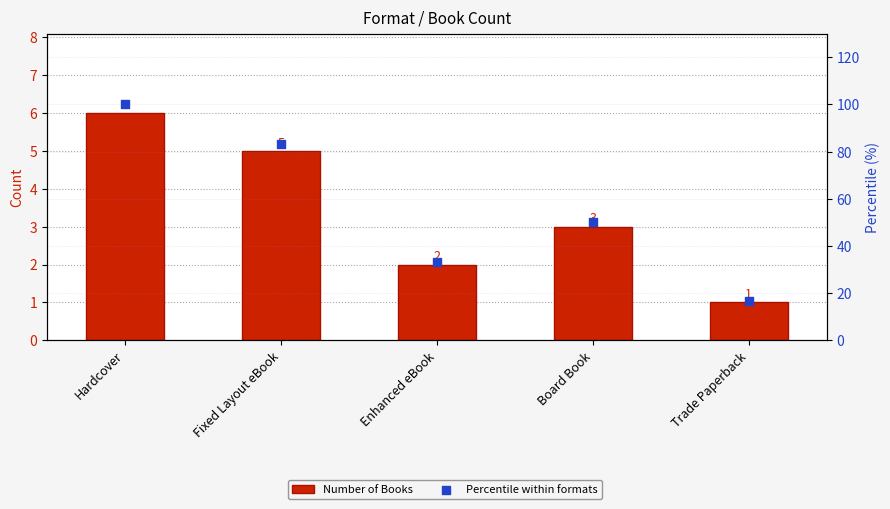

At how many categories does at least one series exceed 20?

4